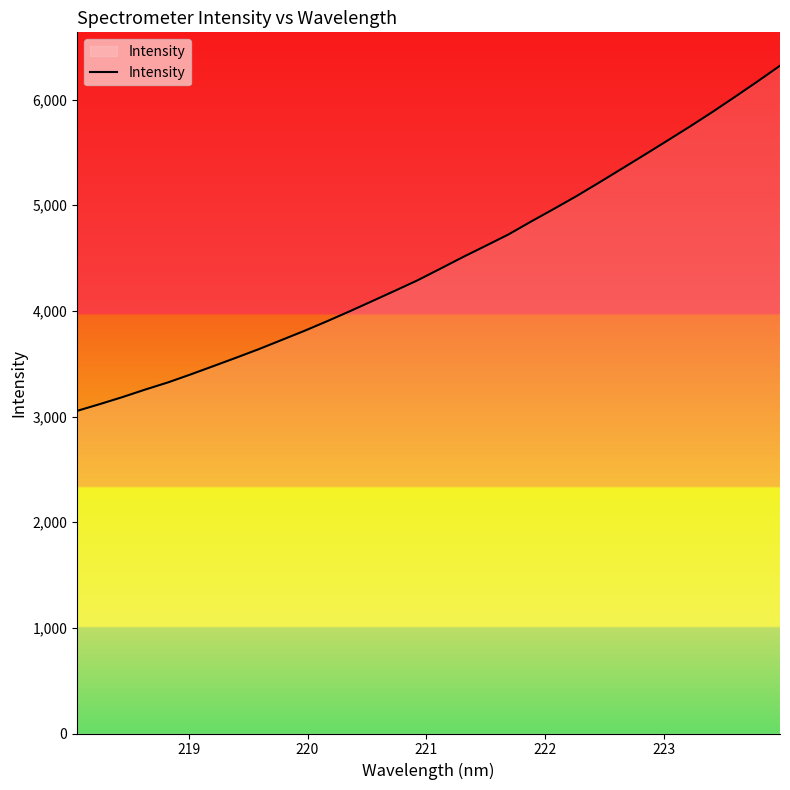

What is the minimum value shown in the chart?

3053.6